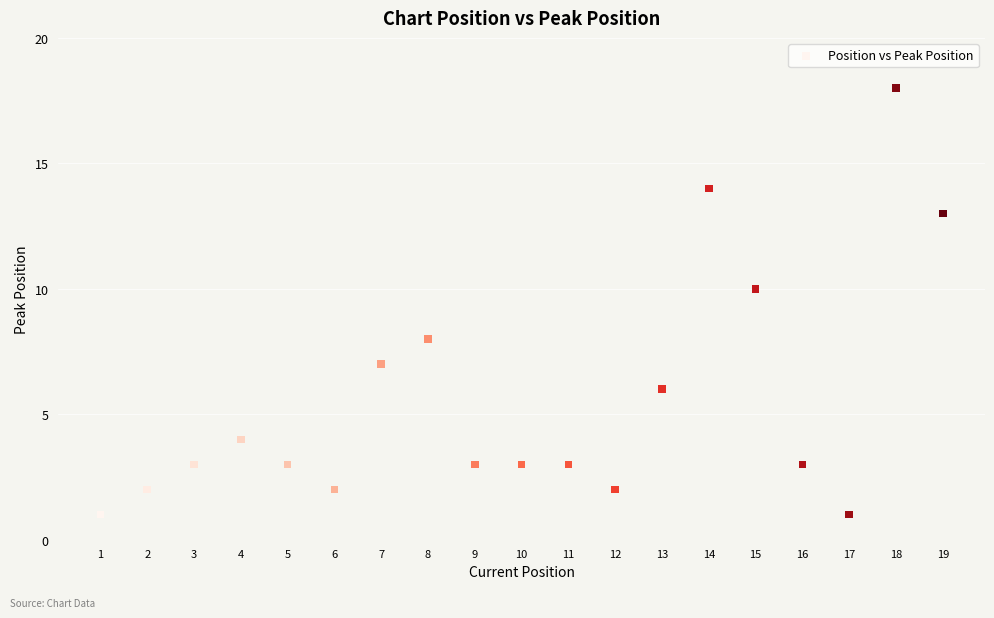

What is the range of Y values (max minus min)?

17